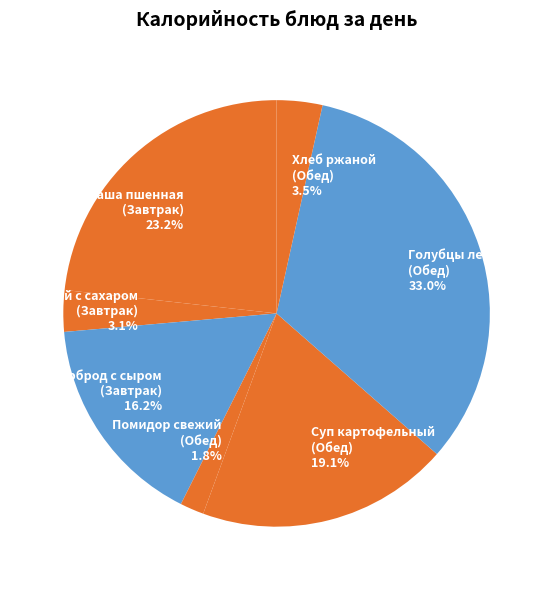

Does Суп картофельный (Обед) account for over 50% of the chart?

No